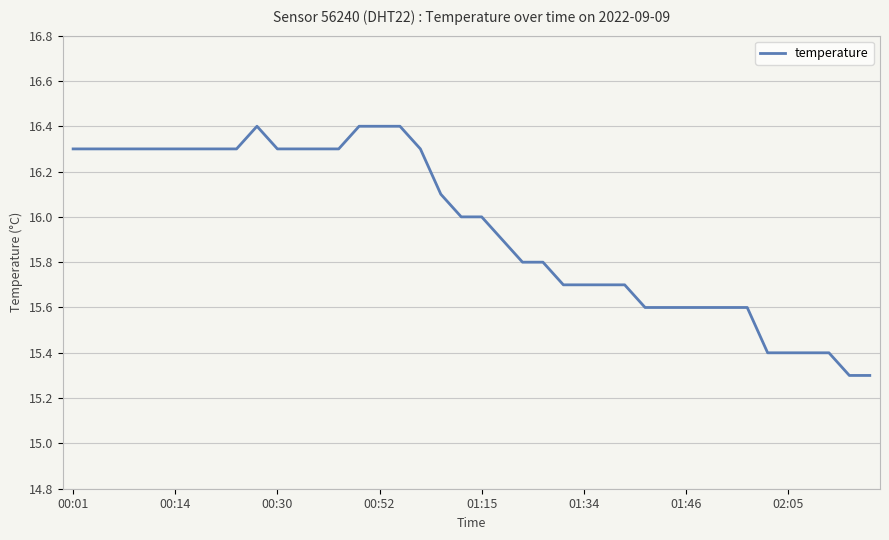

What is the minimum value shown in the chart?

15.3